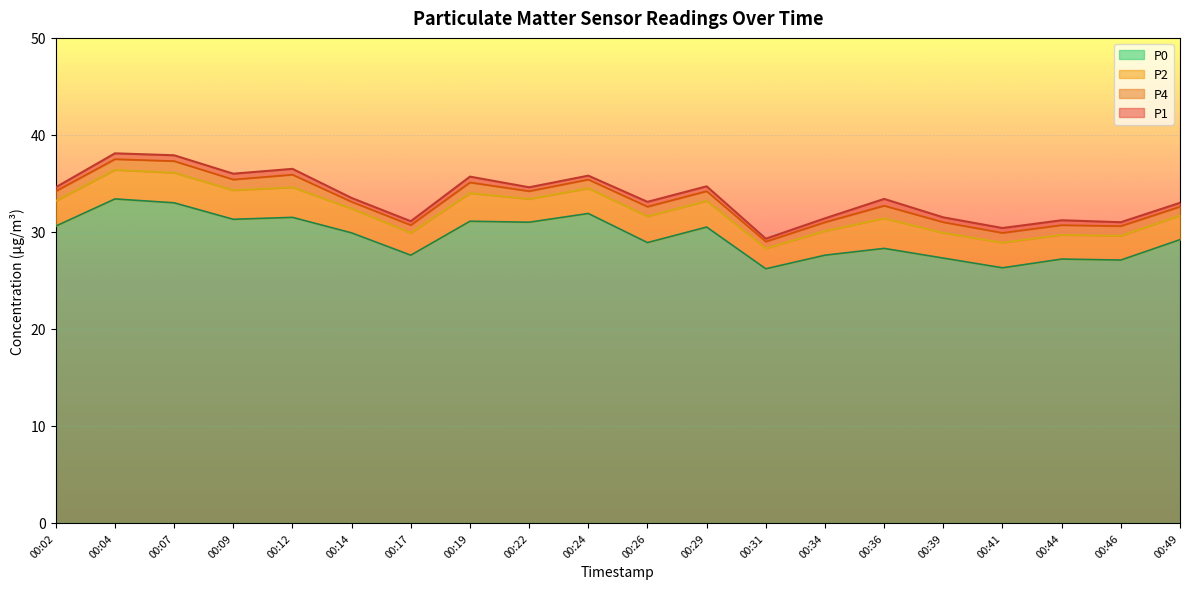

At how many categories does at least one series exceed 37?

2